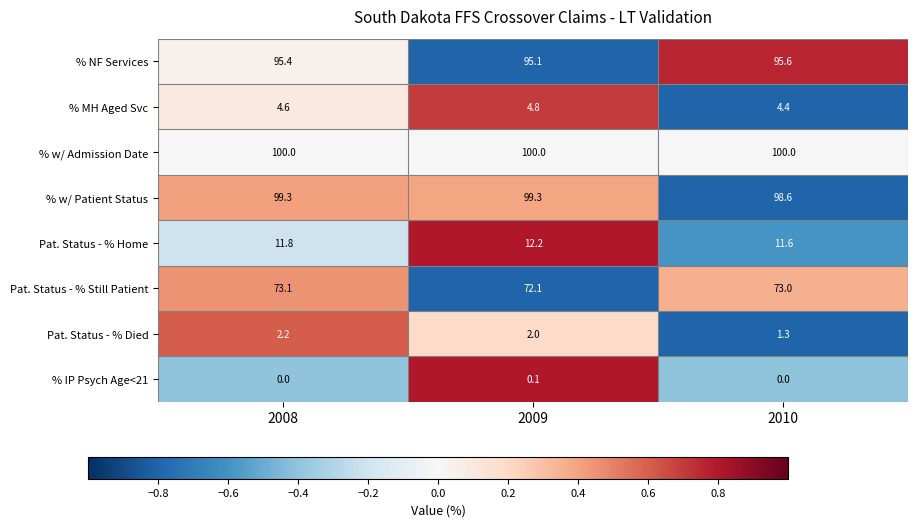

Which series has the widest spread of values?

Pat. Status - % Still Patient